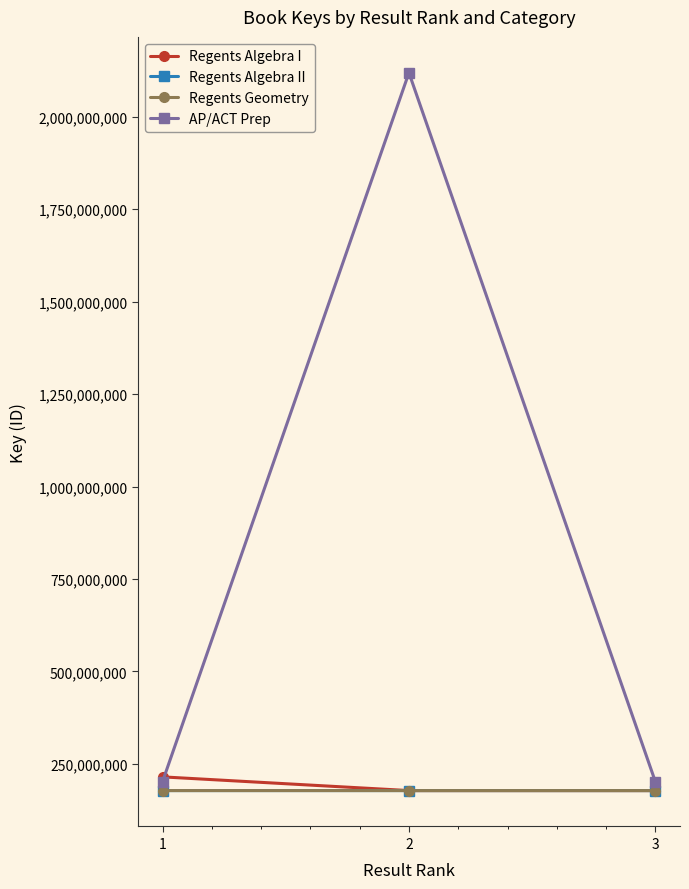

What is the difference between the maximum and minimum values in the Regents Geometry series?

1612